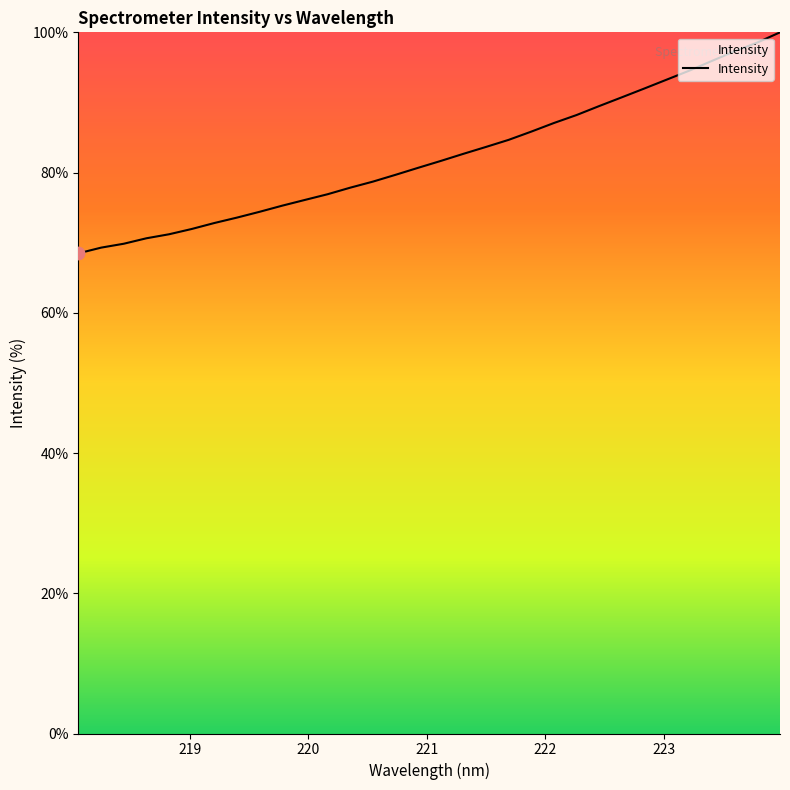

What is the difference between the maximum and minimum values?

31.5